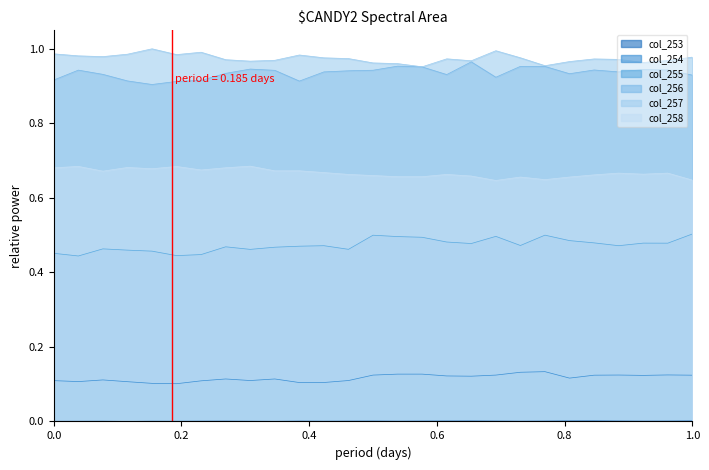

How many lines are shown in the chart?

1